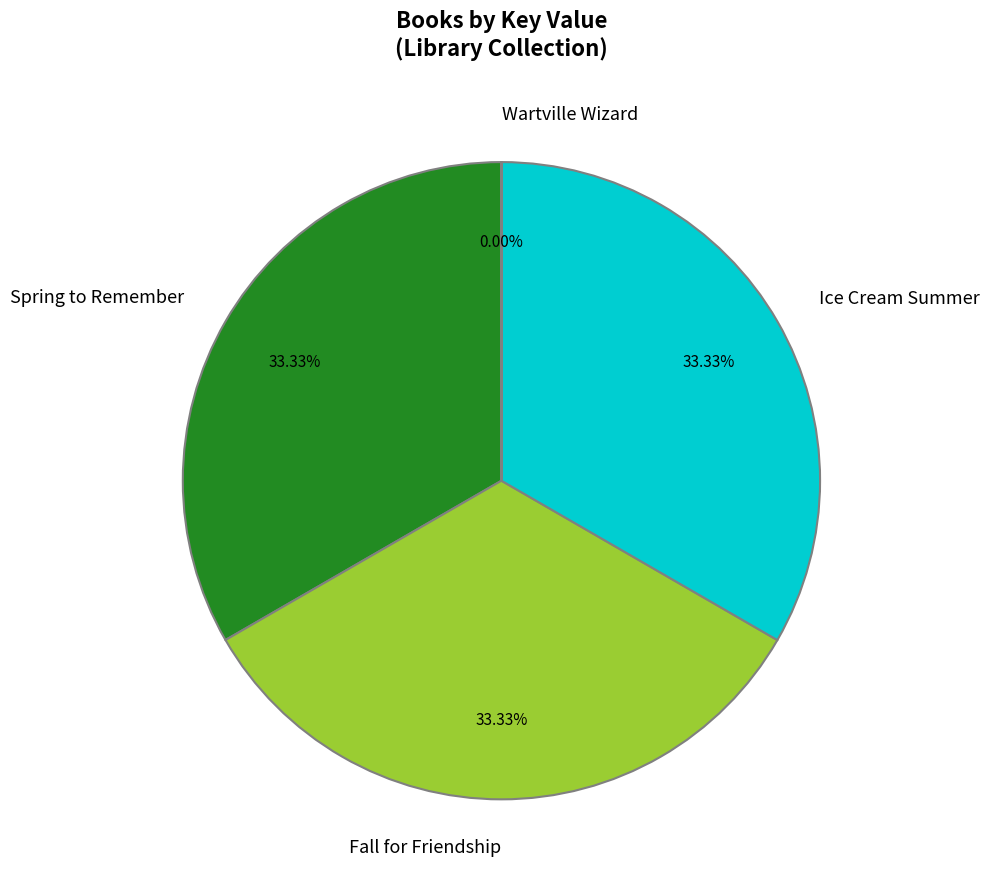

To the nearest percent, what is the average slice percentage?

25%